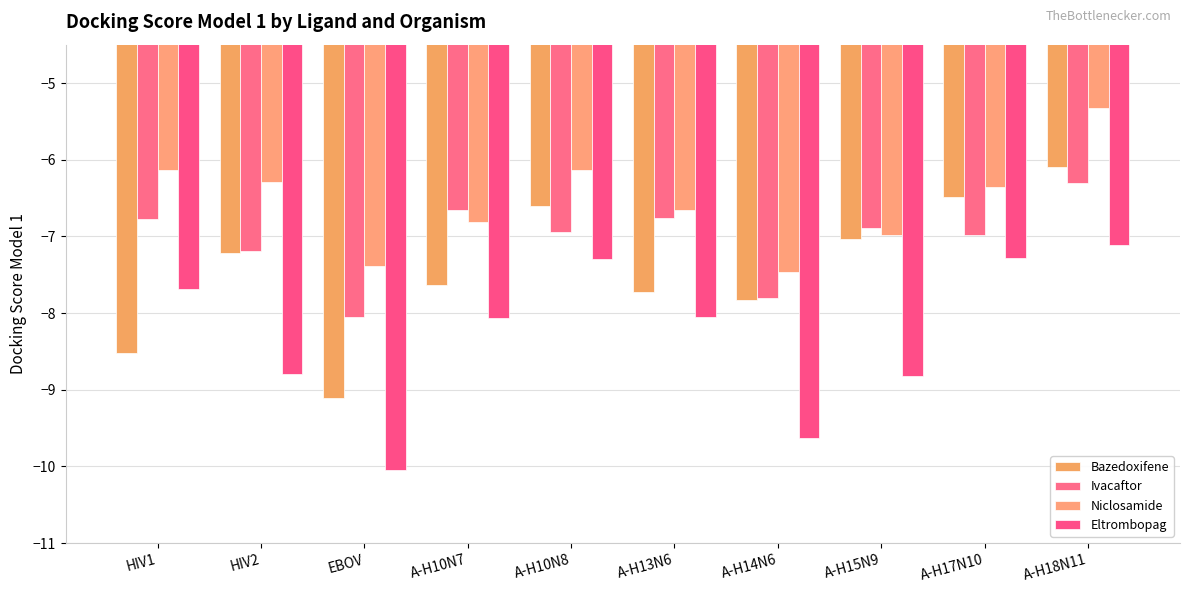

What is the difference between the highest and lowest values at A-H14N6?

2.2